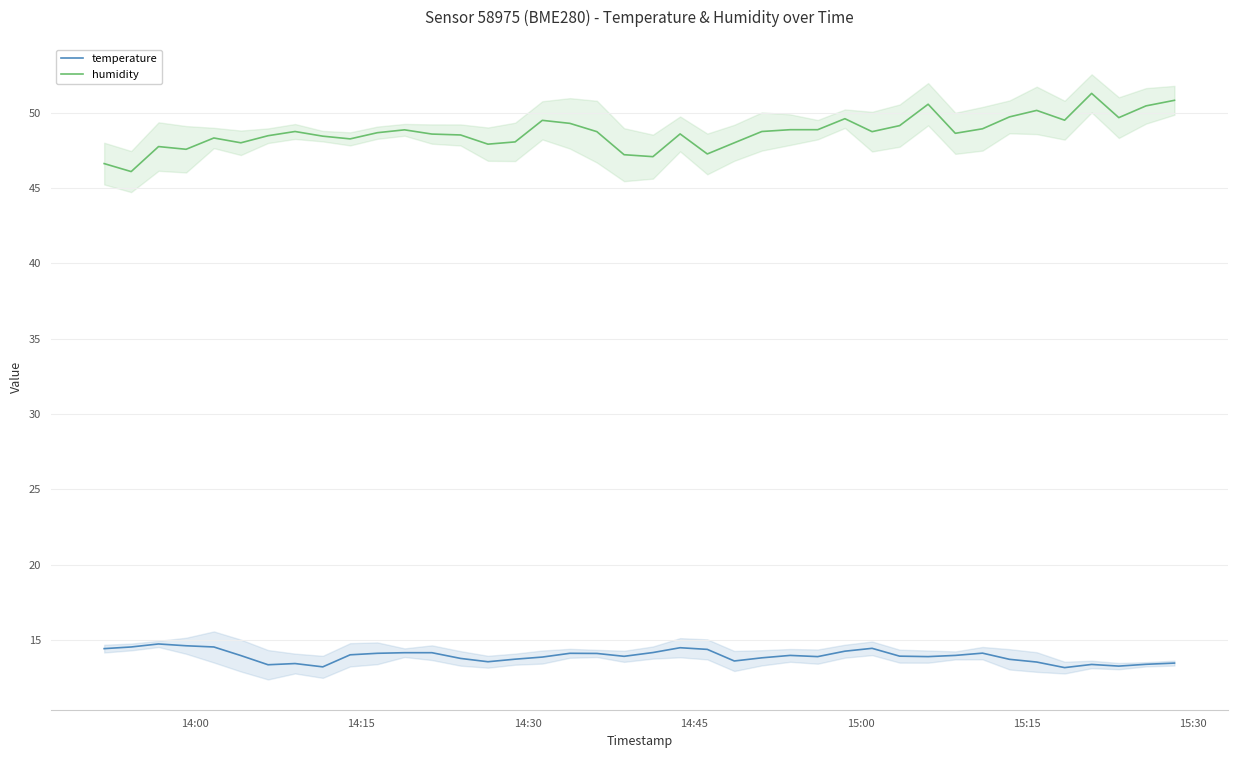

True or false: humidity and temperature cross at least once.

False